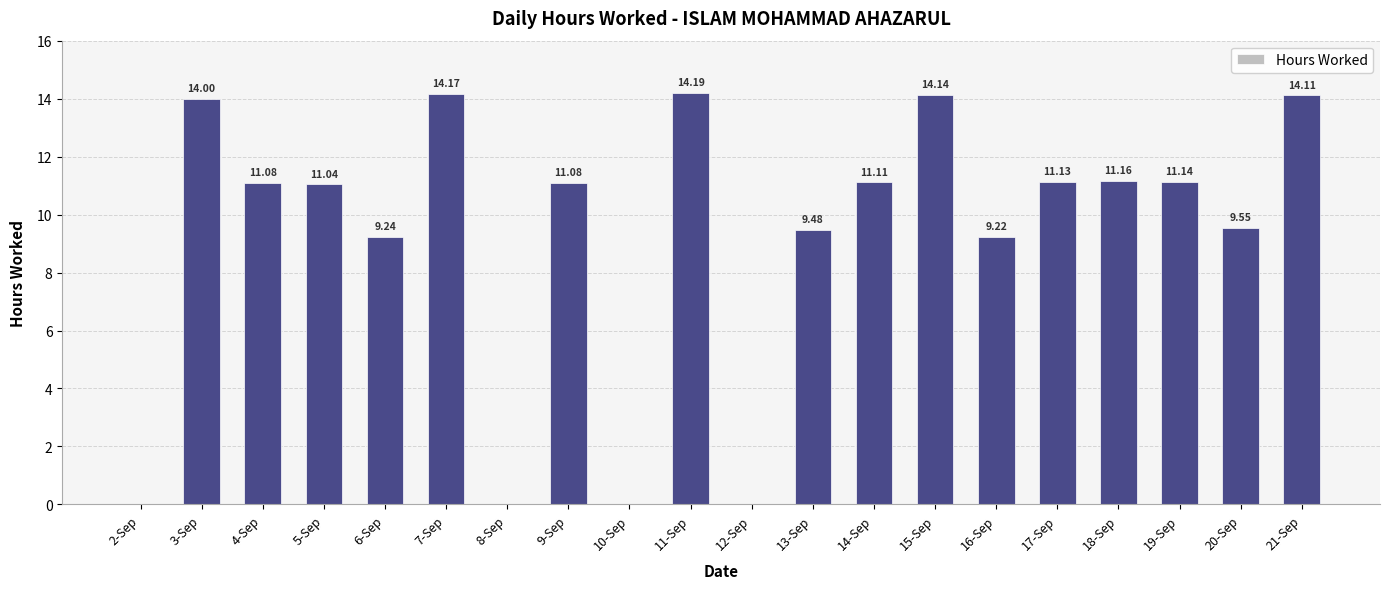

Where is the data nearest to the value 7?

16-Sep